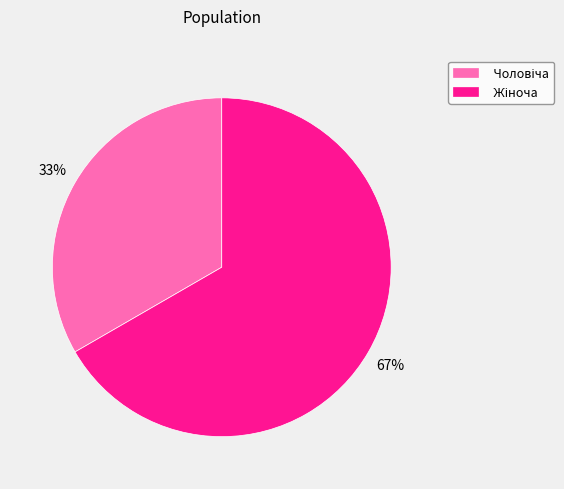

Is there any slice that represents more than half of the pie?

Yes